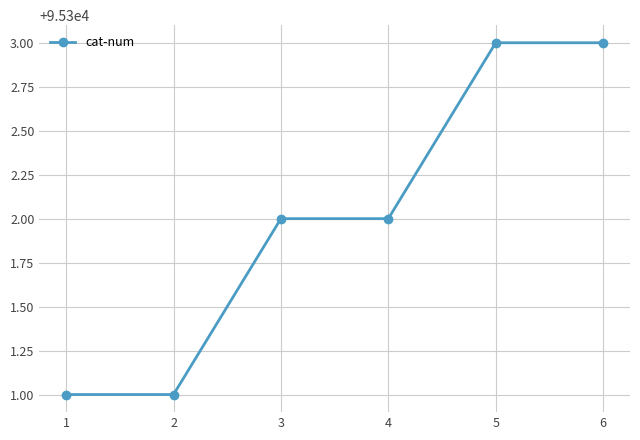

True or false: there are more than 2 points higher than both neighbors.

False